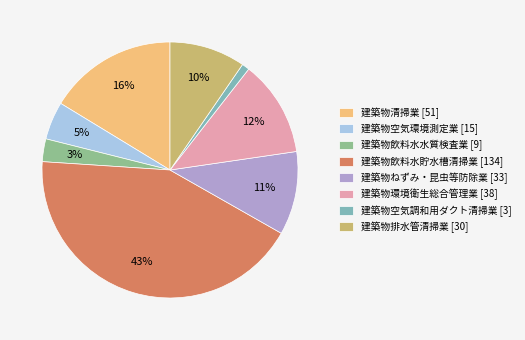

Between 建築物排水管清掃業 [30] and 建築物清掃業 [51], which is larger?

建築物清掃業 [51]